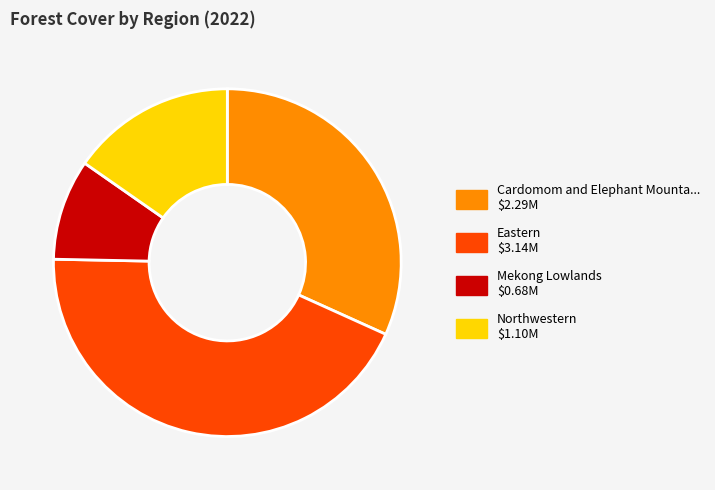

Is there a majority slice in this chart?

No